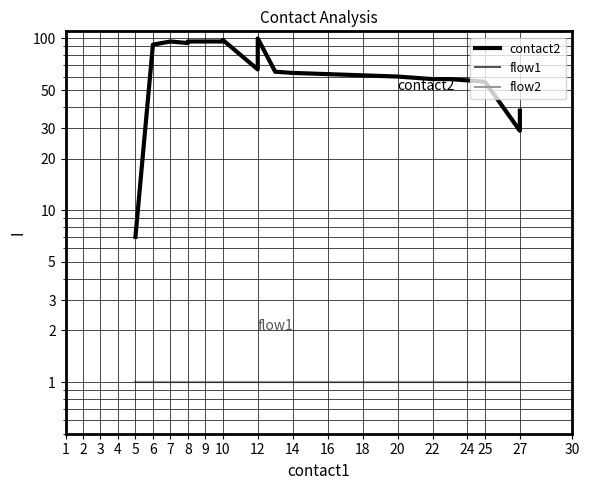

True or false: contact2 has a value of 63 at 27.

False